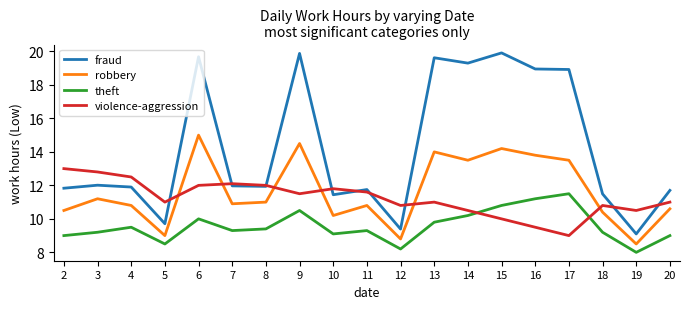

How many times do robbery and violence-aggression cross each other?

6